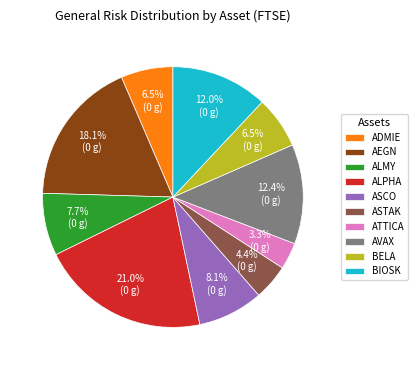

Does ATTICA account for over 50% of the chart?

No